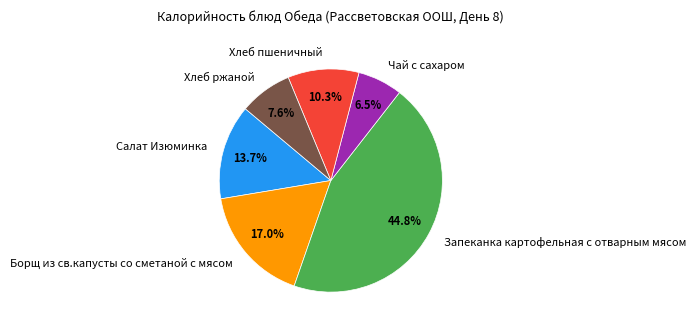

Which has a higher value, Запеканка картофельная с отварным мясом or Хлеб пшеничный?

Запеканка картофельная с отварным мясом